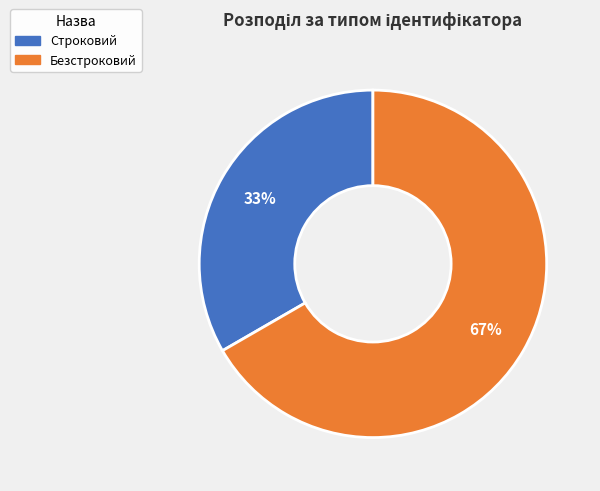

What is the ratio of the value at Безстроковий to the value at Строковий?

2.0